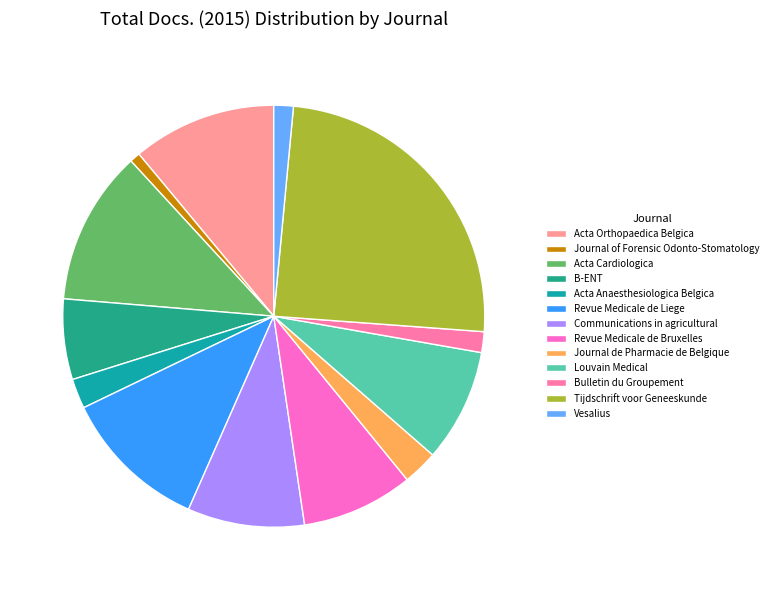

To the nearest percent, what is the difference between the largest and smallest slice percentages?

24%